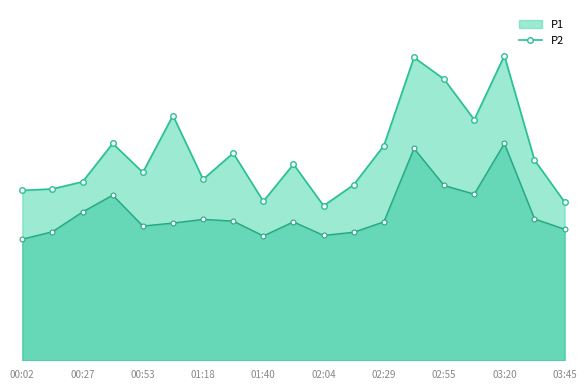

At which category does P1 reach its first local valley?

00:53